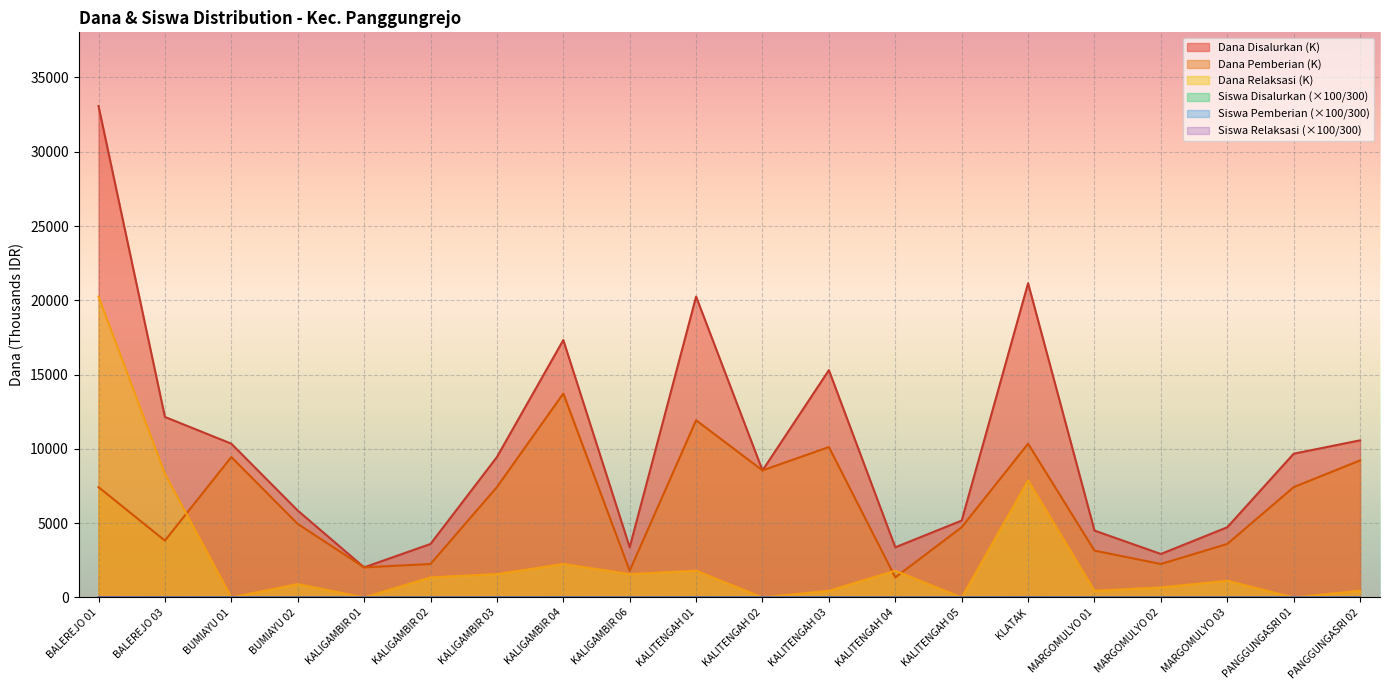

At KALITENGAH 05, list the series in order from smallest to largest.

Dana Relaksasi, Siswa Relaksasi, Siswa Pemberian, Siswa Disalurkan, Dana Pemberian, Dana Disalurkan